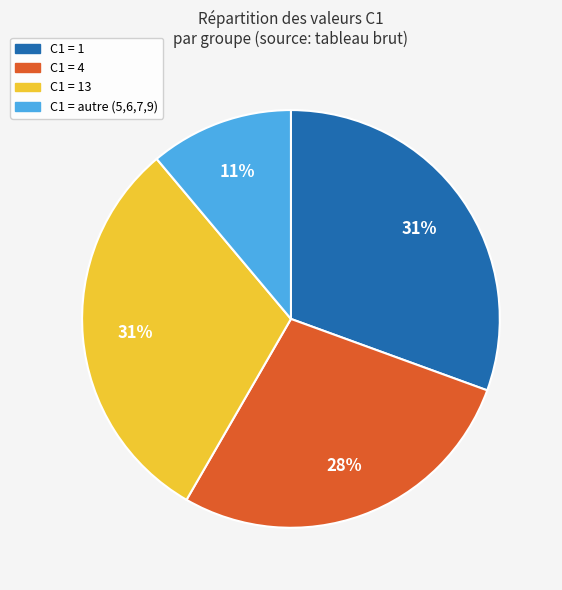

How many segments does this pie chart have?

4